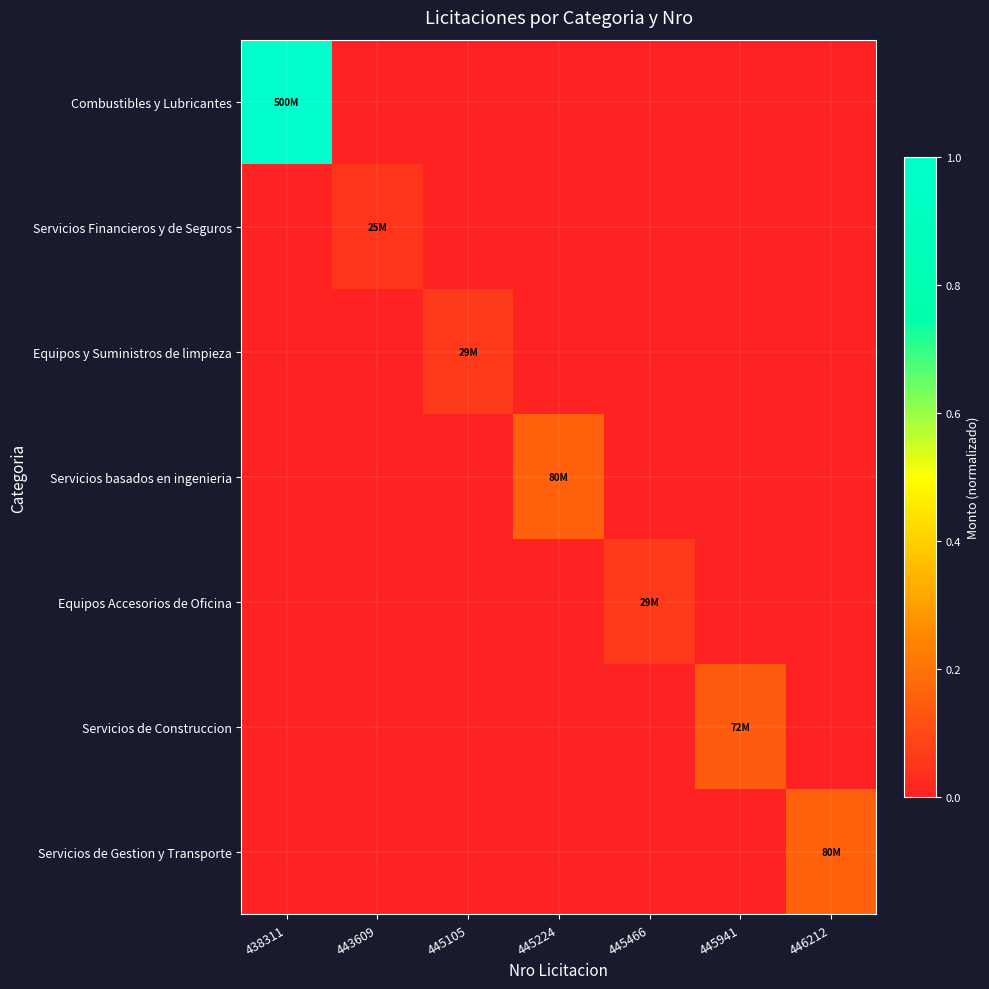

List the series in order of their peak value, highest first.

Combustibles y Lubricantes, Servicios basados en ingenieria, Servicios de Gestion y Transporte, Servicios de Construccion, Equipos y Suministros de limpieza, Equipos Accesorios de Oficina, Servicios Financieros y de Seguros